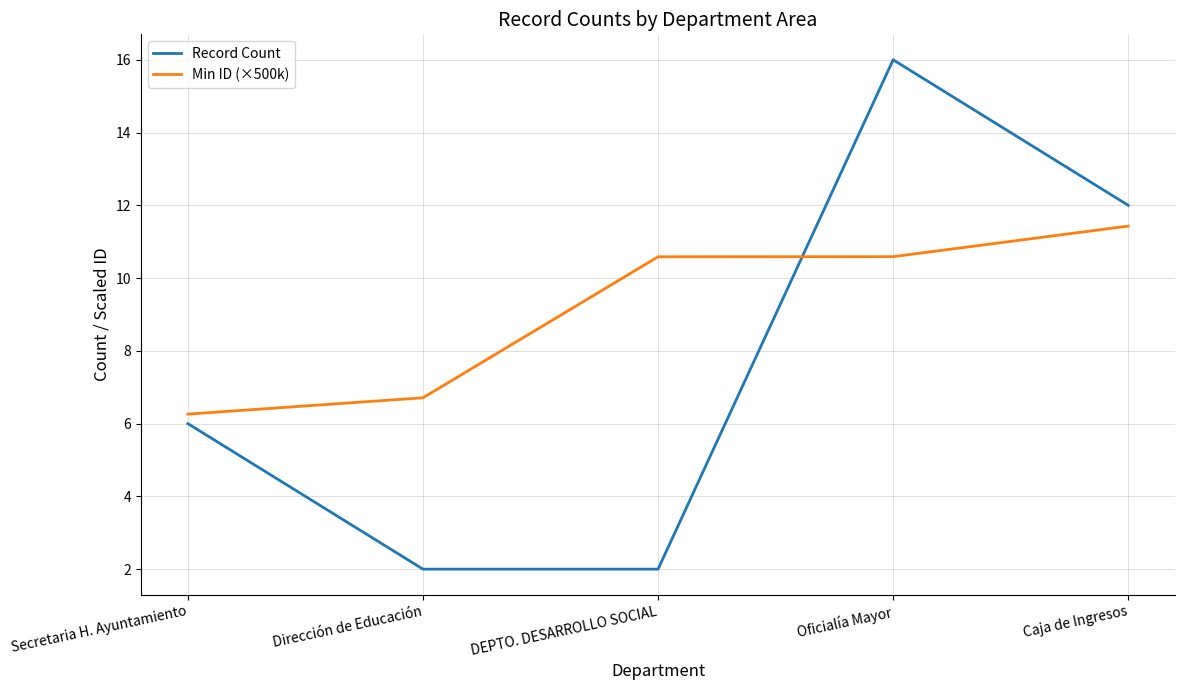

Between which two adjacent categories do Min ID (×500k) and Record Count first intersect?

DEPTO. DESARROLLO SOCIAL and Oficialía Mayor